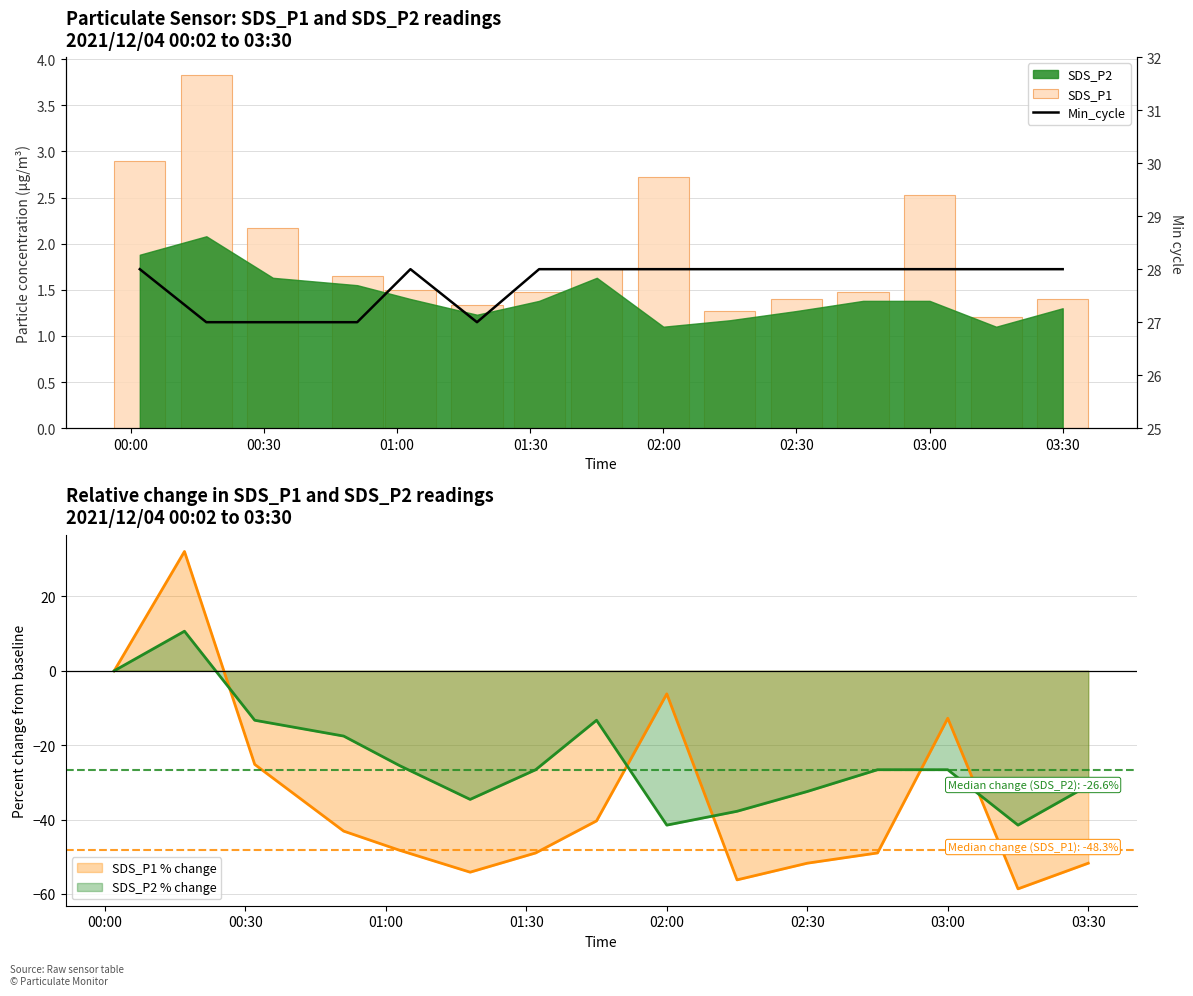

The value of SDS_P2 % change at 02:30 is -43.1. True or false?

False